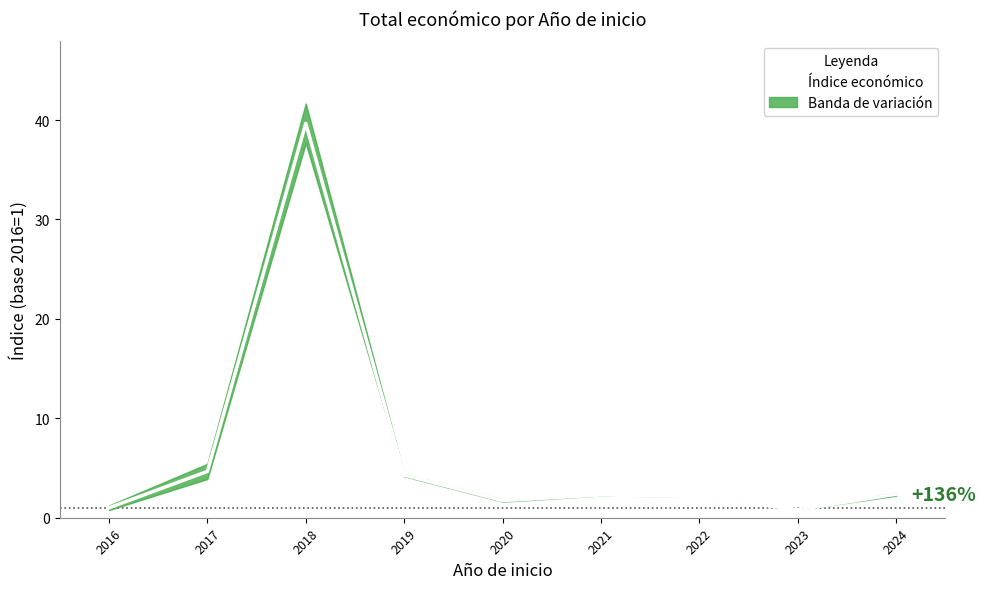

Reading left to right, transcribe all the data shown in this chart.

1.0	4.7	39.7	4.3	1.7	2.3	2.1	0.8	2.4